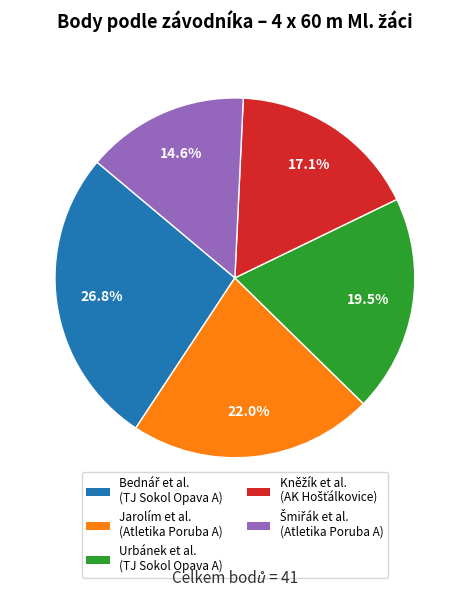

Does Urbánek et al. (TJ Sokol Opava A) represent more than half of the total?

No